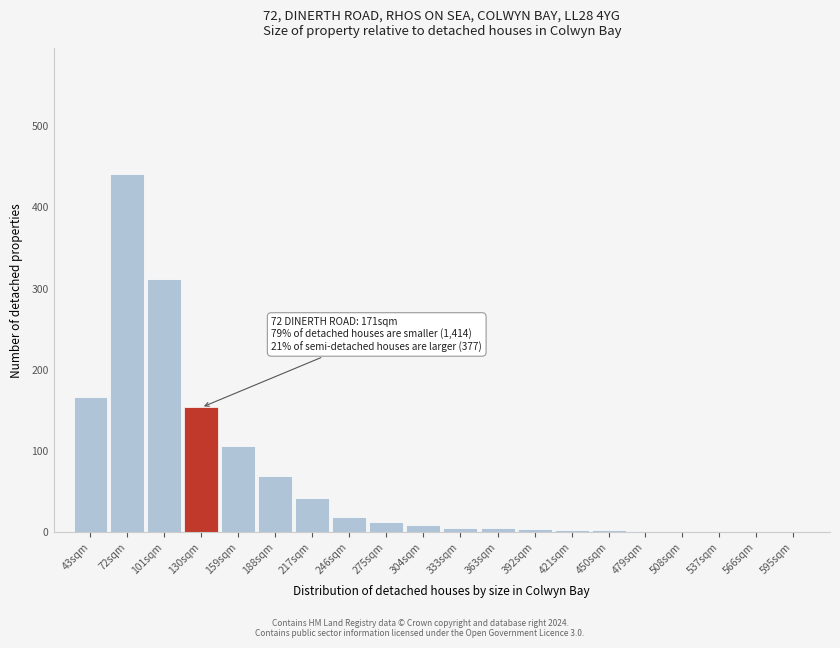

What is the sum of all values?

1343